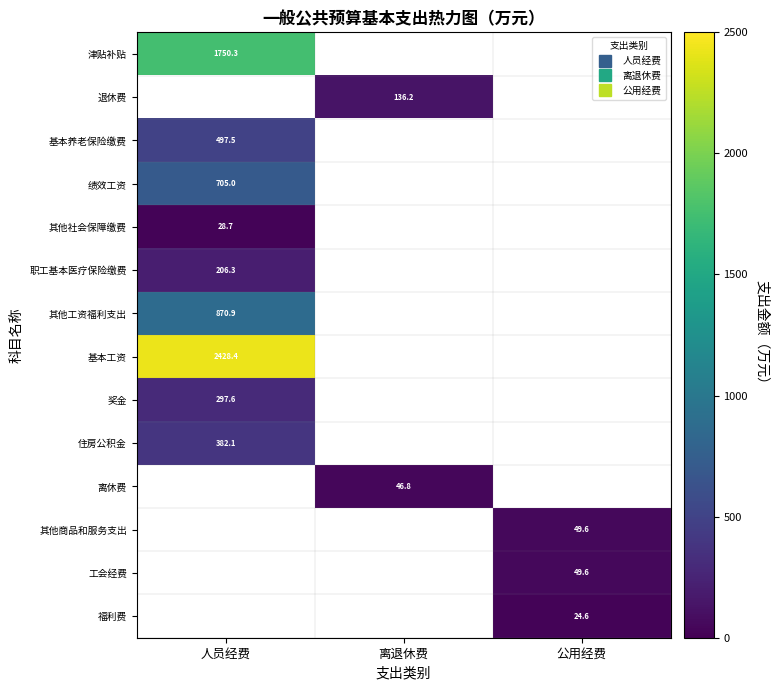

True or false: 其他商品和服务支出 has a value of 66.8 at 公用经费.

False